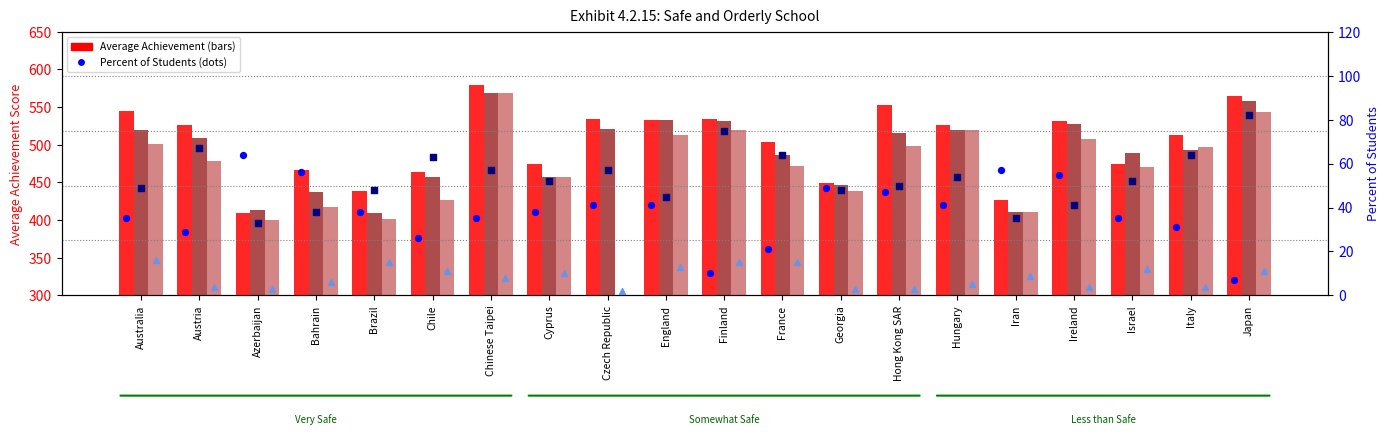

Which series contains the lowest Y value?

Less than Safe Avg Score